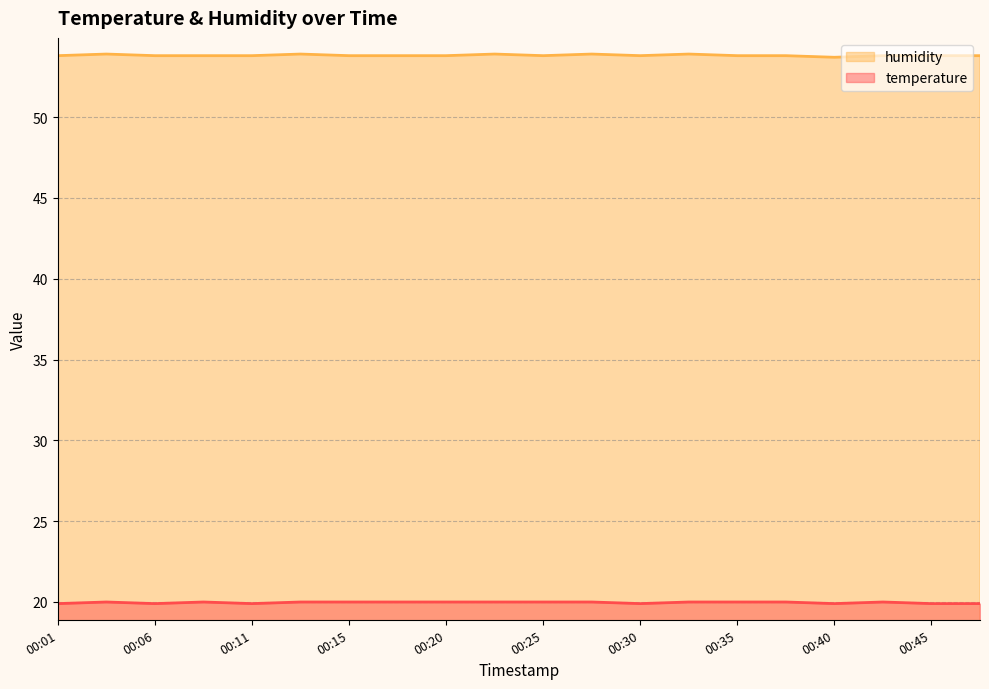

At which category is the sum across all series the highest?

00:03